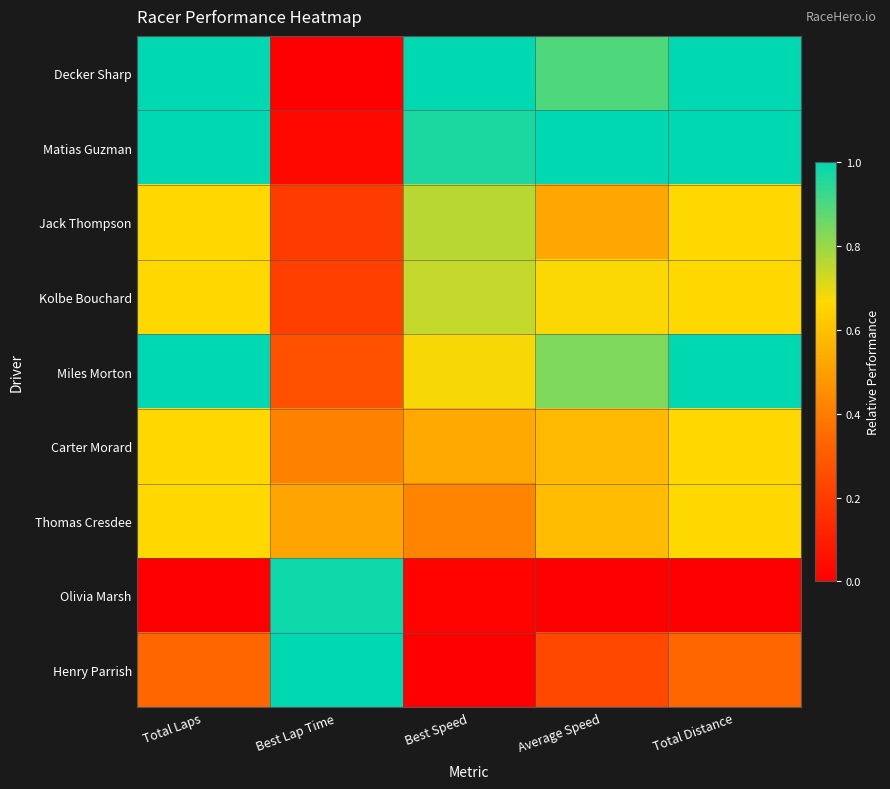

Which series has the widest spread of values?

Decker Sharp